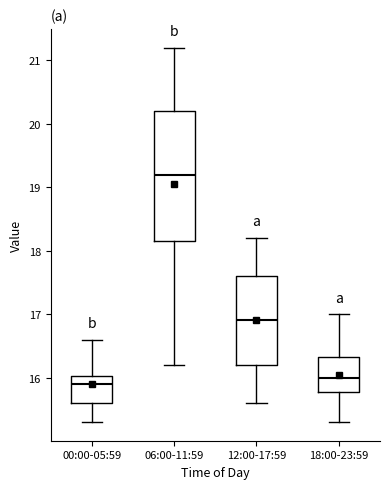

Reading left to right, transcribe this box plot: for each box, give where its median line is, the range the box spans, and where its two whiskers end, as read against the y-axis. The values are not printed on the chart, so give them approximately, as read against the axis.

00:00-05:59: median 15.9, box 15.6 to 16.0, whiskers 15.3 to 16.6
06:00-11:59: median 19.2, box 18.2 to 20.2, whiskers 16.2 to 21.2
12:00-17:59: median 16.9, box 16.2 to 17.6, whiskers 15.6 to 18.2
18:00-23:59: median 16.0, box 15.8 to 16.3, whiskers 15.3 to 17.0